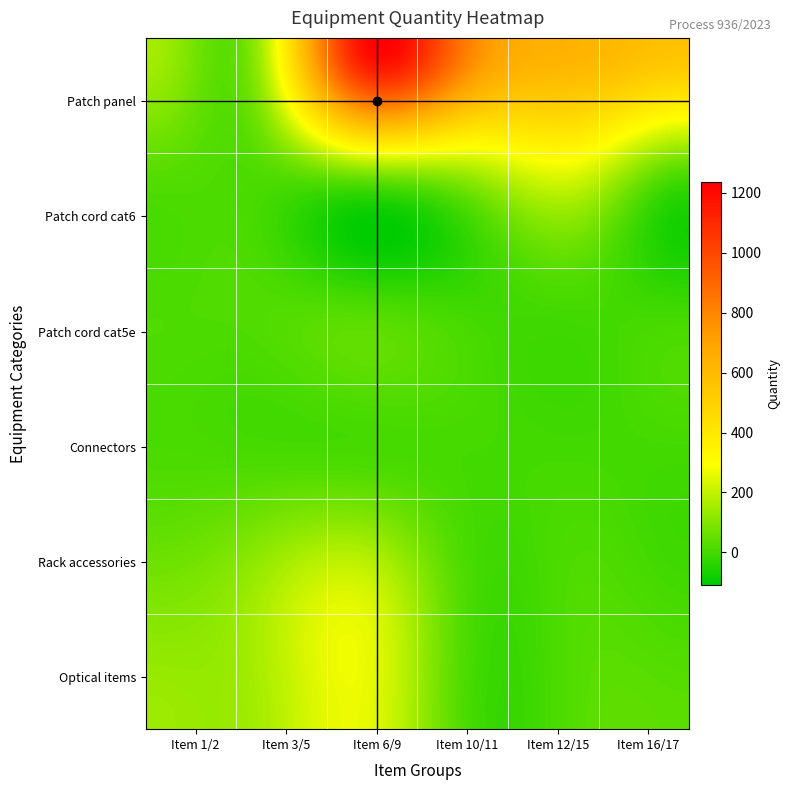

Reading left to right, list all the values displayed in this chart.

Patch panel: 154.0	130.2	1200.0	801.7	632.9	564.9
Patch cord cat6: 27.0	14.0	51.0	121.0	220.0	0.0
Patch cord cat5e: 17.6	22.0	30.5	0.0	0.0	0.0
Connectors: 13.0	7.0	5.0	2.2	0.0	0.0
Rack accessories: 83.1	144.8	226.8	7.4	22.2	0.0
Optical items: 142.0	153.0	260.0	2.5	29.0	37.0